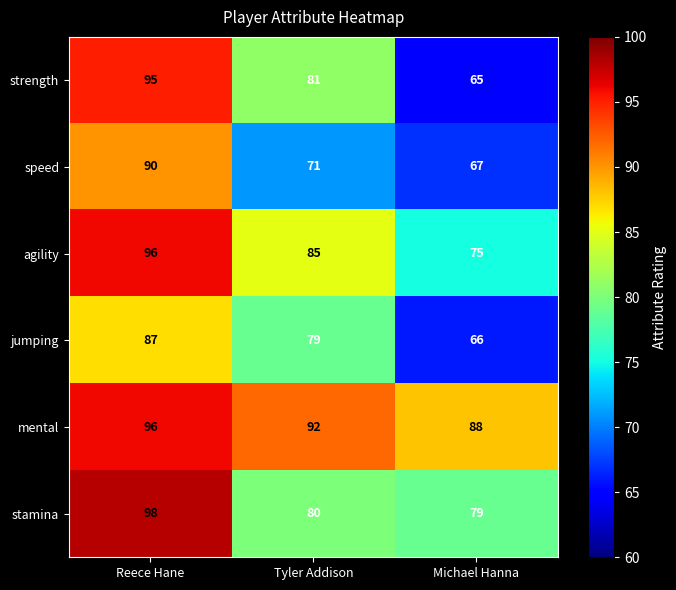

What is the average value of the strength series?

80